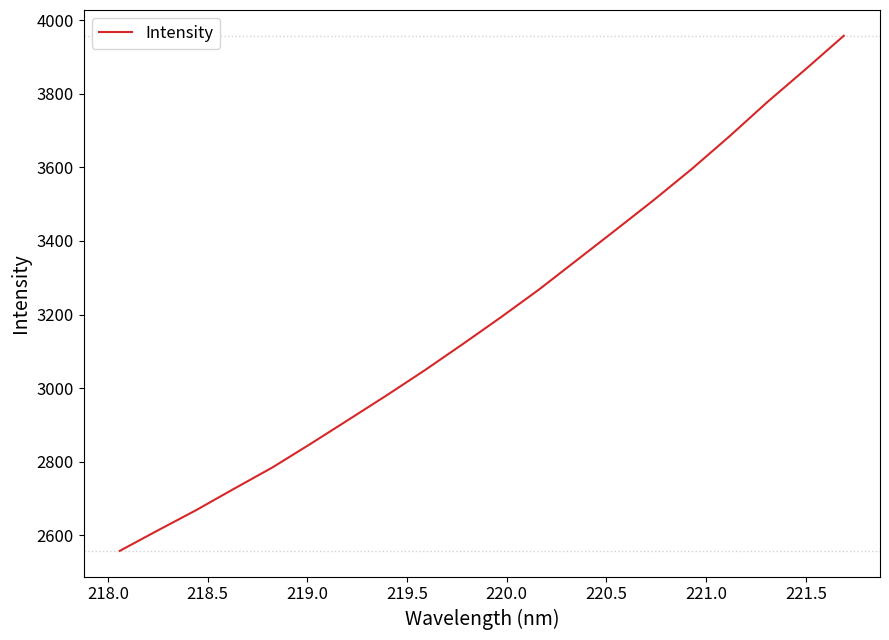

What is the difference between the maximum and minimum values?

1399.0